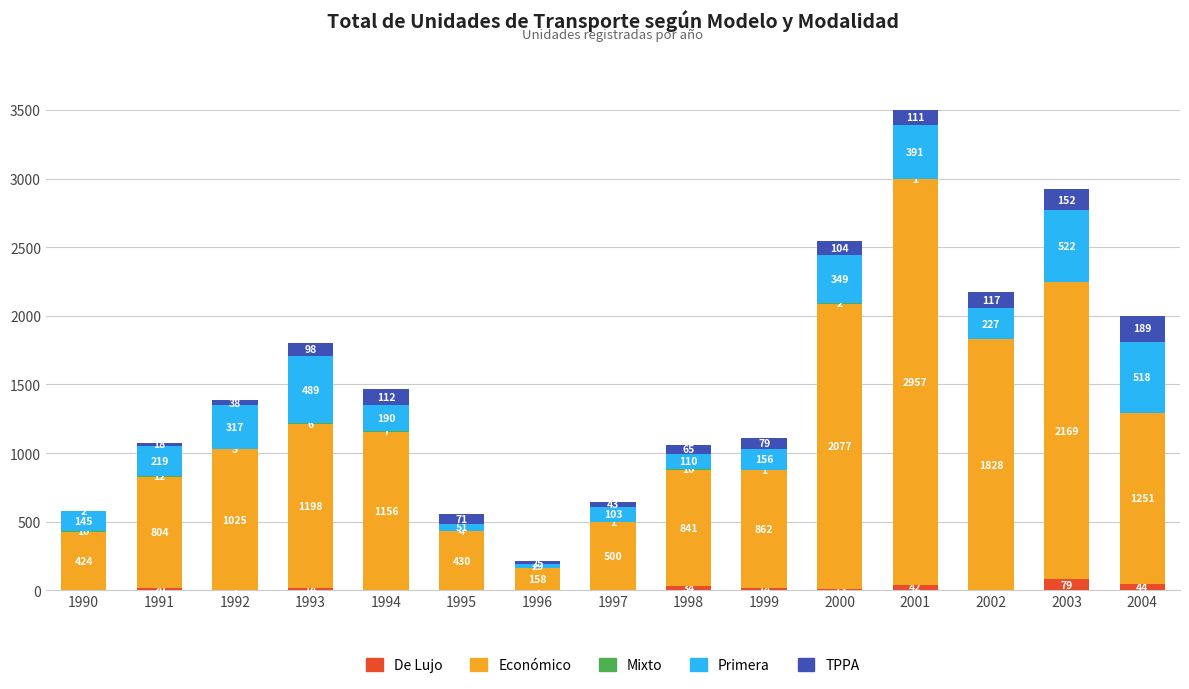

The value of De Lujo at 1995 is 0. True or false?

True